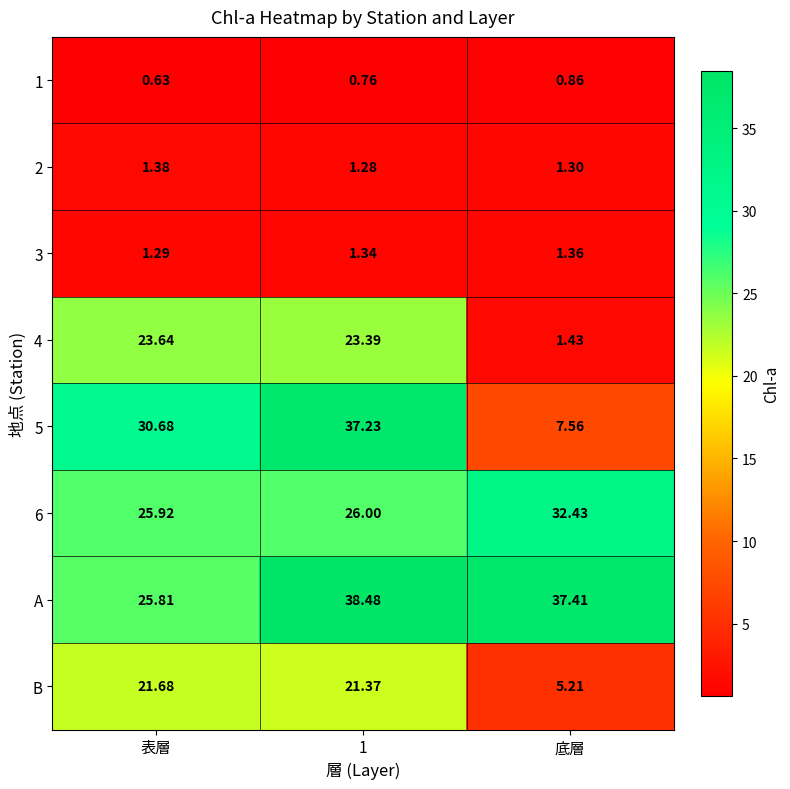

Which series has the largest total across all categories?

A